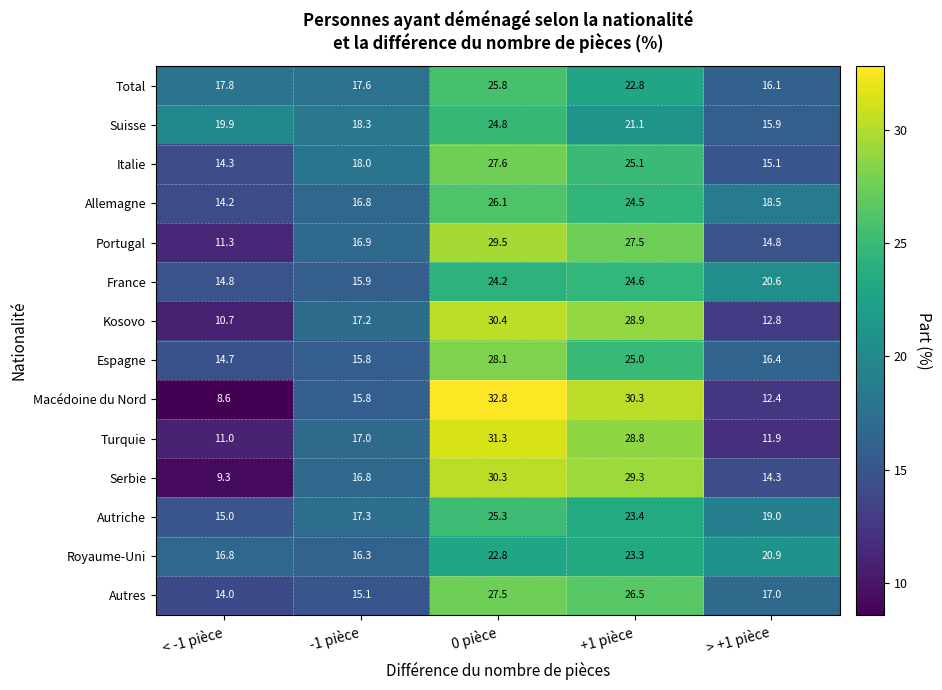

Rank the series at > +1 pièce from highest to lowest value.

Royaume-Uni, France, Autriche, Allemagne, Autres, Espagne, Total, Suisse, Italie, Portugal, Serbie, Kosovo, Macédoine du Nord, Turquie